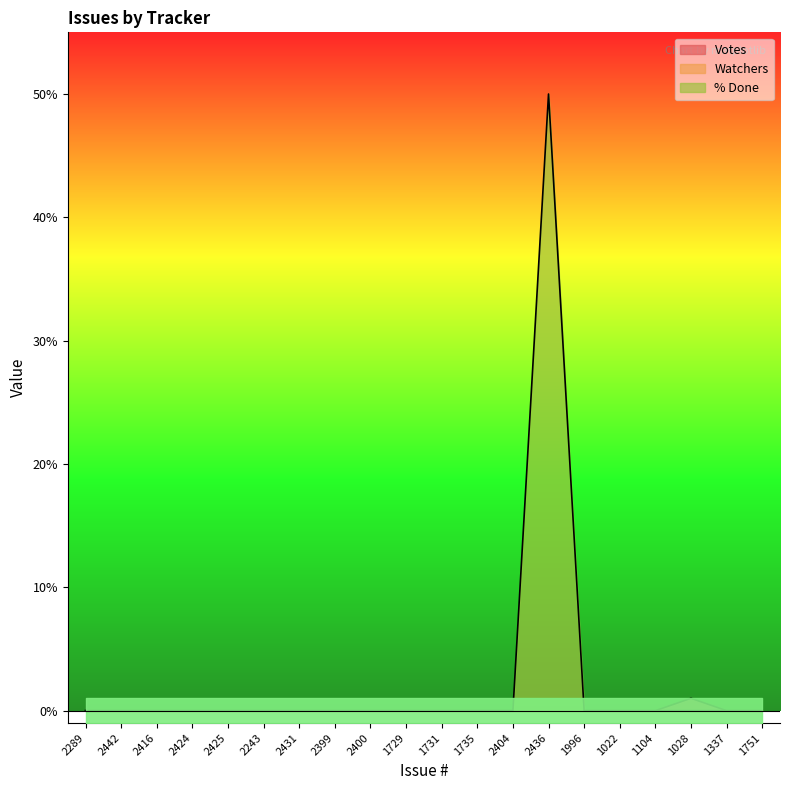

Between 2404 and 1337, which series saw the biggest shift?

Votes